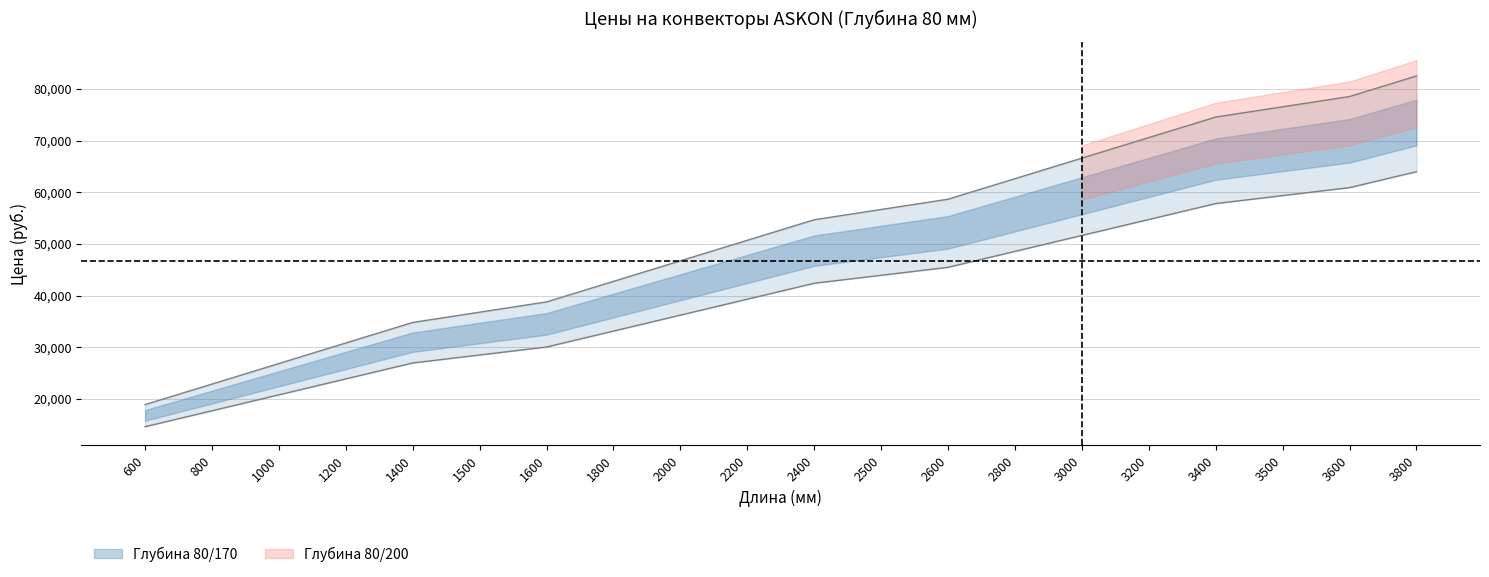

How many categories are shown in the chart?

20